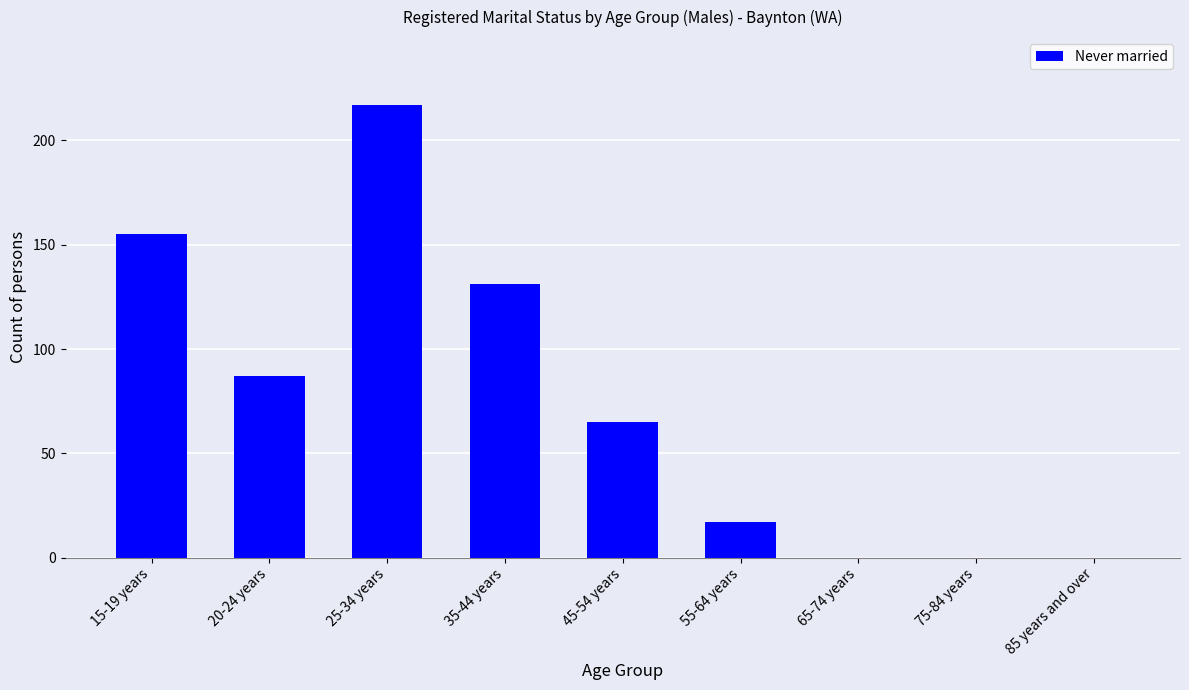

Is it true that the value at 20-24 years is 114?

False